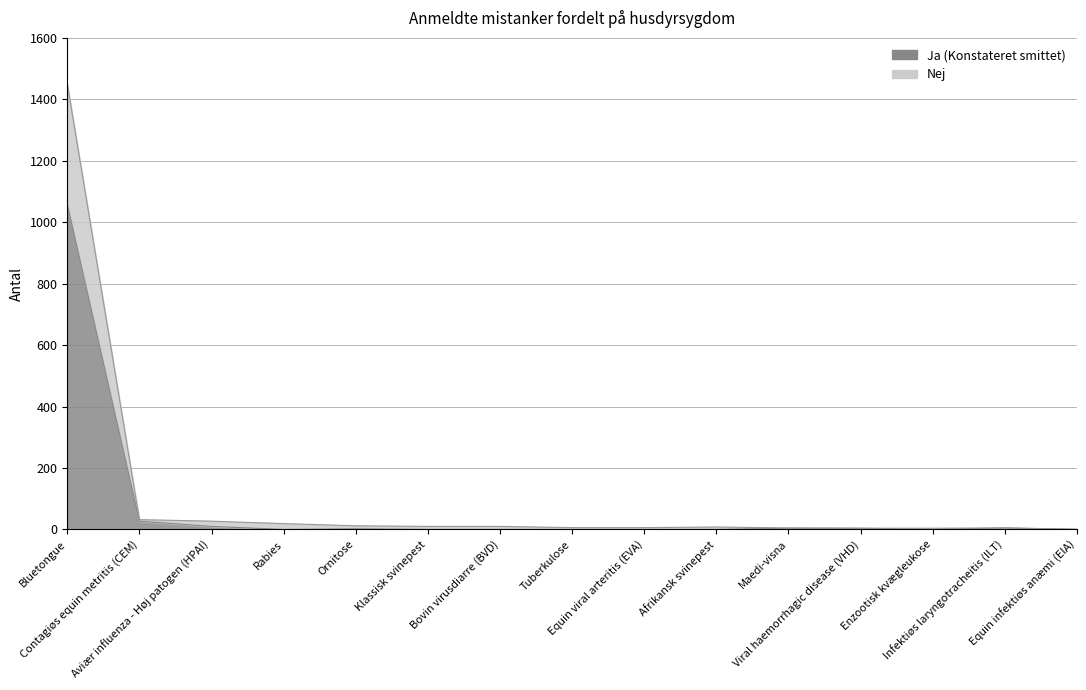

At which category is the sum across all series the highest?

Bluetongue